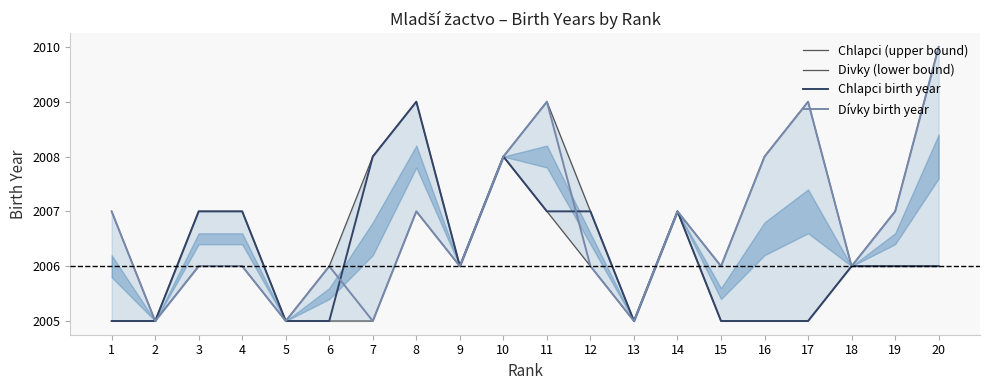

In Divky (lower bound), how many points are lower than both neighbors (excluding endpoints)?

2